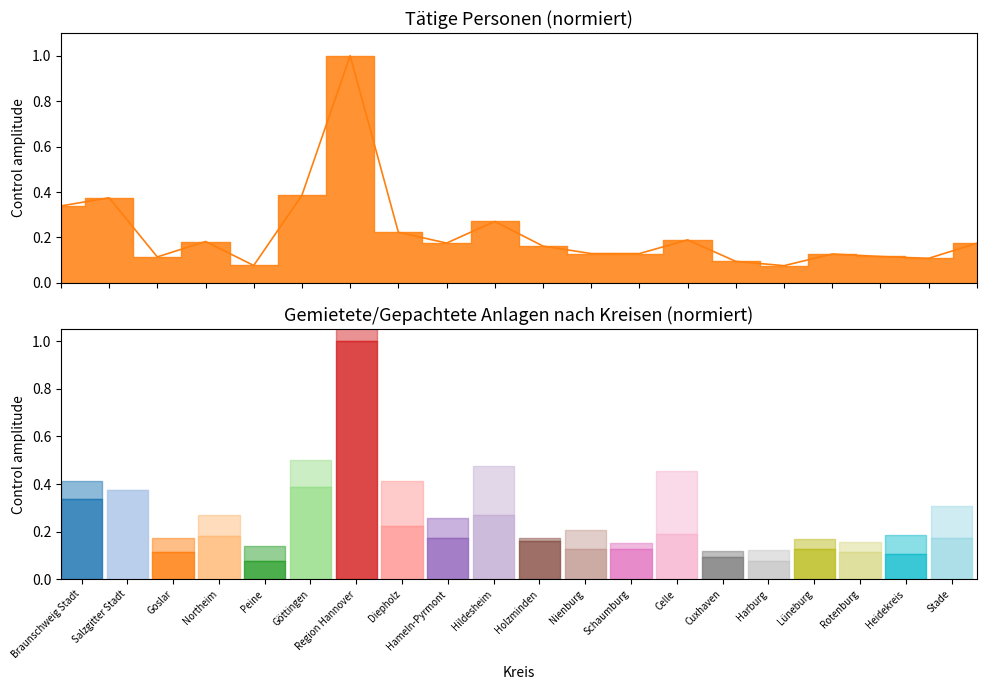

What is the maximum value shown in the chart?

1.0